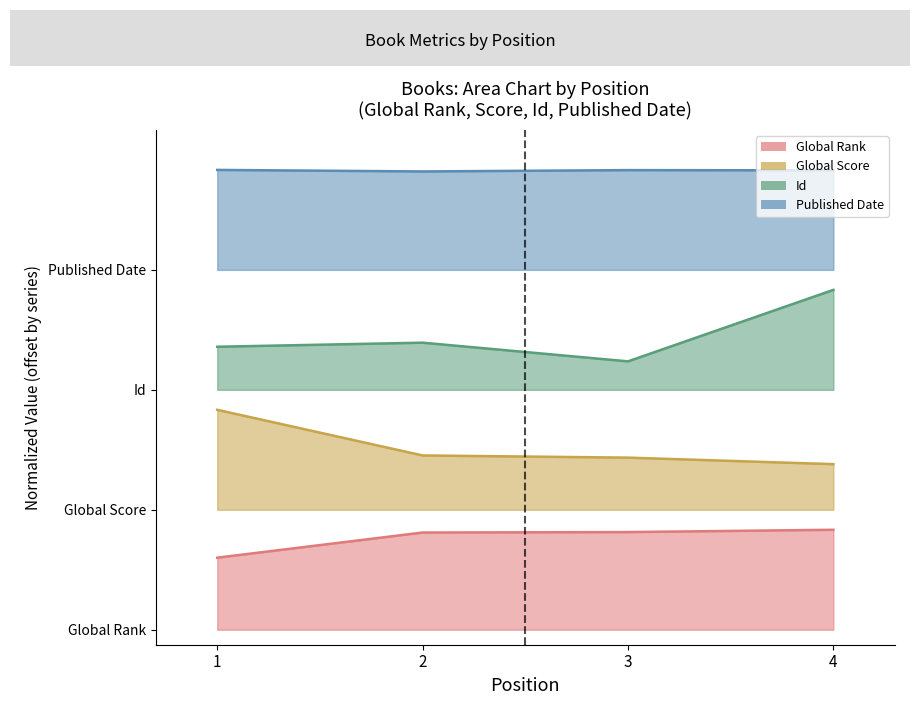

At which category does Id reach its first local peak?

2